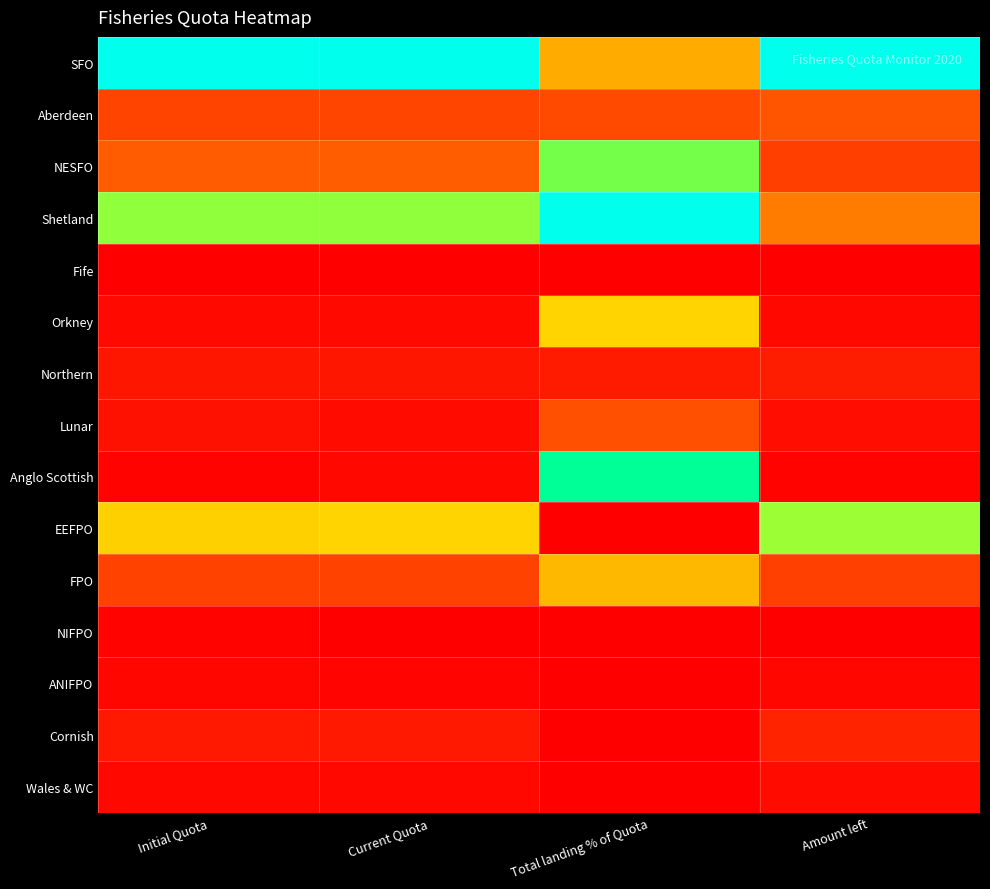

Reading left to right, extract all data points from this chart.

SFO: Initial Quota=1.0	Current Quota=1.0	Total landing % of Quota=0.4	Amount left=1.0
Aberdeen: Initial Quota=0.2	Current Quota=0.2	Total landing % of Quota=0.2	Amount left=0.2
NESFO: Initial Quota=0.2	Current Quota=0.2	Total landing % of Quota=0.7	Amount left=0.2
Shetland: Initial Quota=0.7	Current Quota=0.7	Total landing % of Quota=1.0	Amount left=0.3
Fife: Initial Quota=0.0	Current Quota=0.0	Total landing % of Quota=0.0	Amount left=0.0
Orkney: Initial Quota=0.0	Current Quota=0.0	Total landing % of Quota=0.5	Amount left=0.0
Northern: Initial Quota=0.1	Current Quota=0.1	Total landing % of Quota=0.1	Amount left=0.1
Lunar: Initial Quota=0.0	Current Quota=0.0	Total landing % of Quota=0.2	Amount left=0.0
Anglo Scottish: Initial Quota=0.0	Current Quota=0.0	Total landing % of Quota=0.9	Amount left=0.0
EEFPO: Initial Quota=0.5	Current Quota=0.5	Total landing % of Quota=0.0	Amount left=0.7
FPO: Initial Quota=0.2	Current Quota=0.2	Total landing % of Quota=0.4	Amount left=0.2
NIFPO: Initial Quota=0.0	Current Quota=0.0	Total landing % of Quota=0.0	Amount left=0.0
ANIFPO: Initial Quota=0.0	Current Quota=0.0	Total landing % of Quota=0.0	Amount left=0.0
Cornish: Initial Quota=0.1	Current Quota=0.1	Total landing % of Quota=0.0	Amount left=0.1
Wales & WC: Initial Quota=0.0	Current Quota=0.0	Total landing % of Quota=0.0	Amount left=0.0